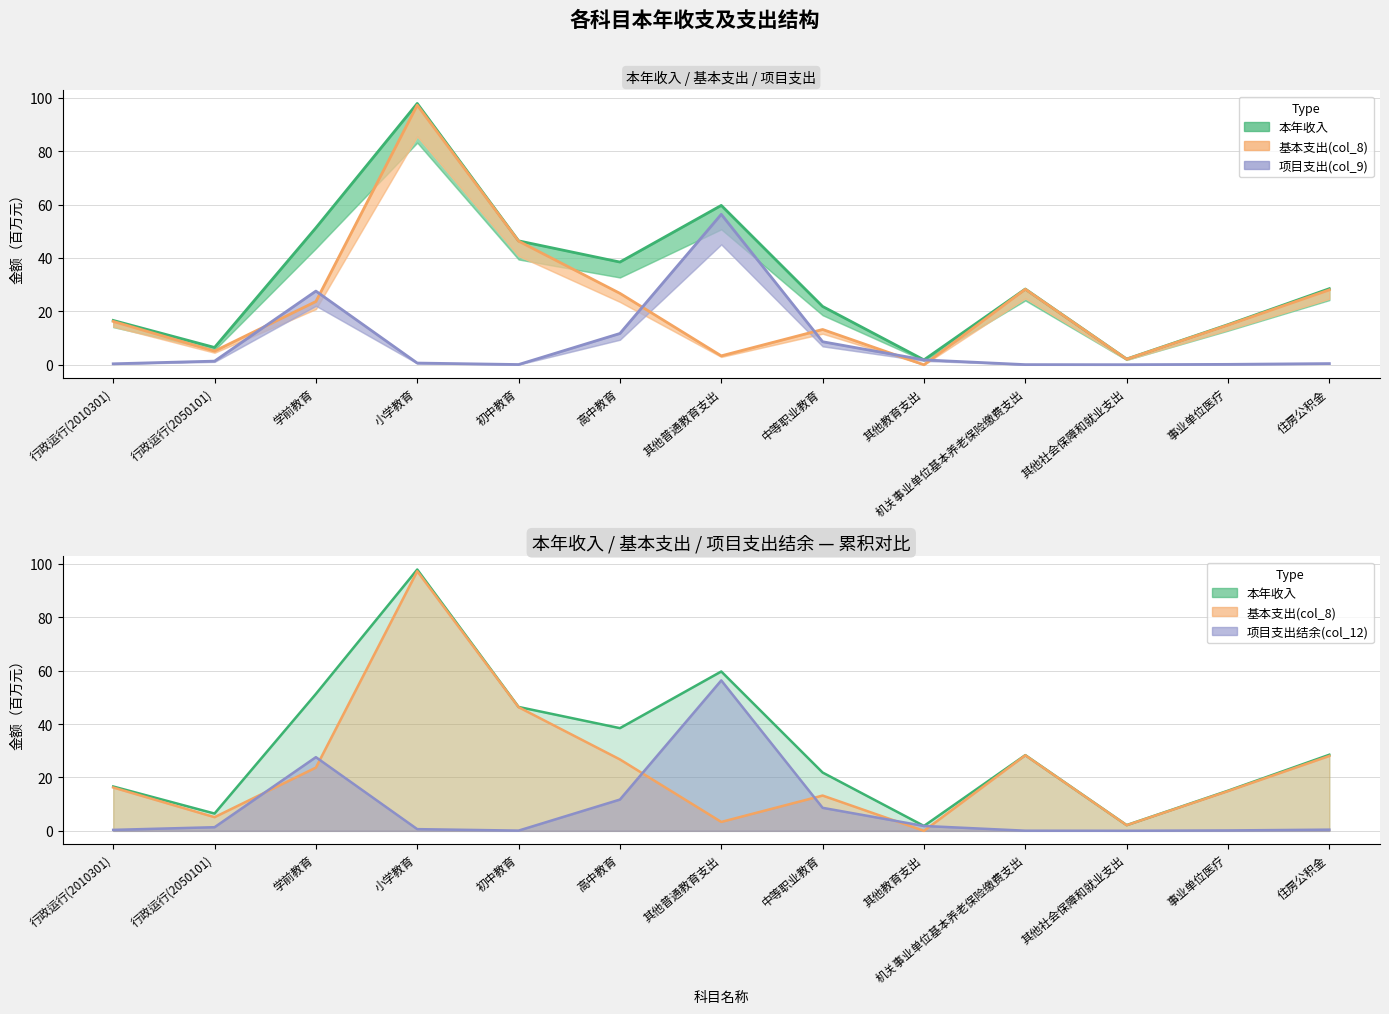

Which category has the lowest value in the 本年支出 series?

其他教育支出